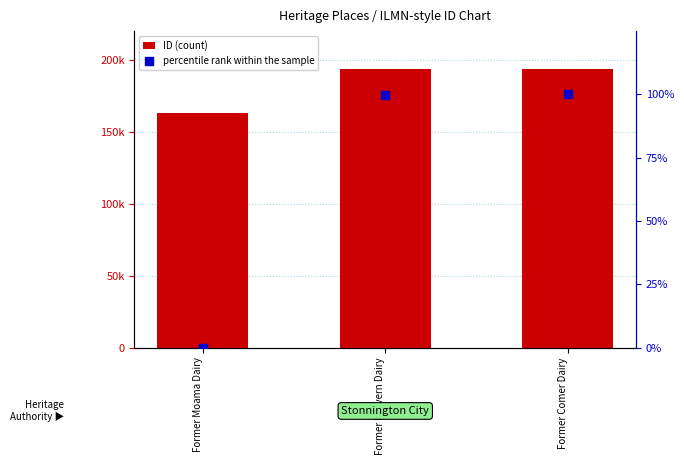

Is the value of ID (count) at Former Comer Dairy greater than the value of percentile rank within the sample at Former Comer Dairy?

Yes